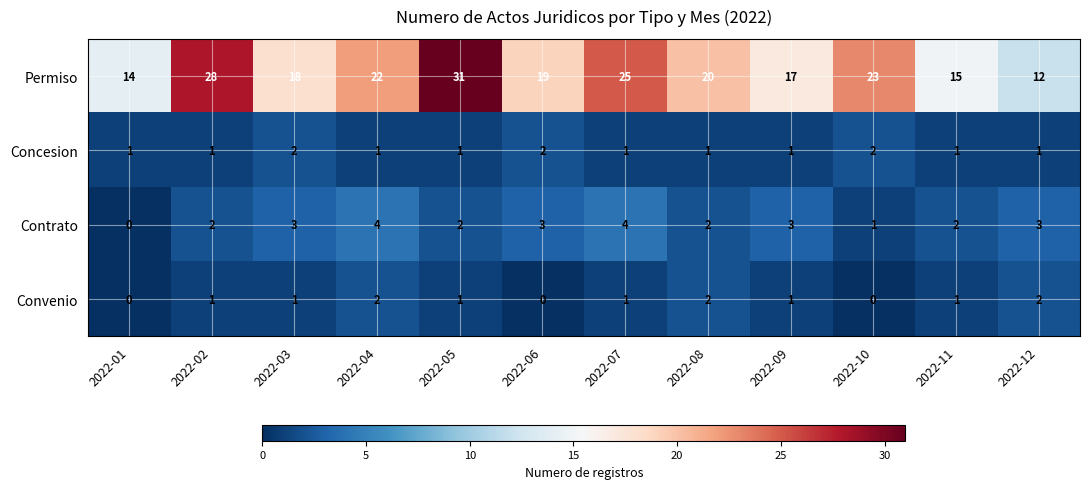

The value of Permiso at 2022-01 is 5. True or false?

False